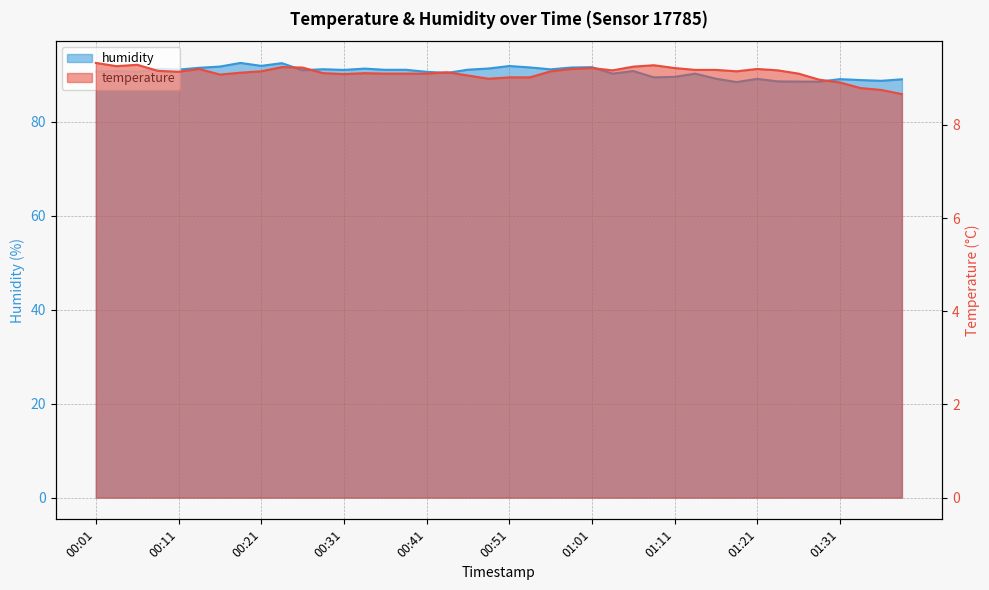

Rank the series by their average value, from highest to lowest.

humidity, temperature